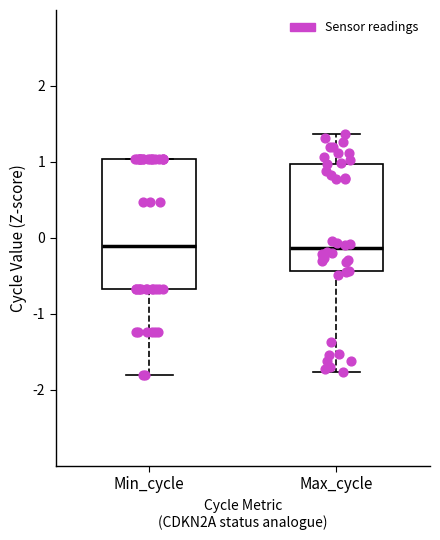

Which box is the tallest, from its lower edge to its upper edge?

Min_cycle